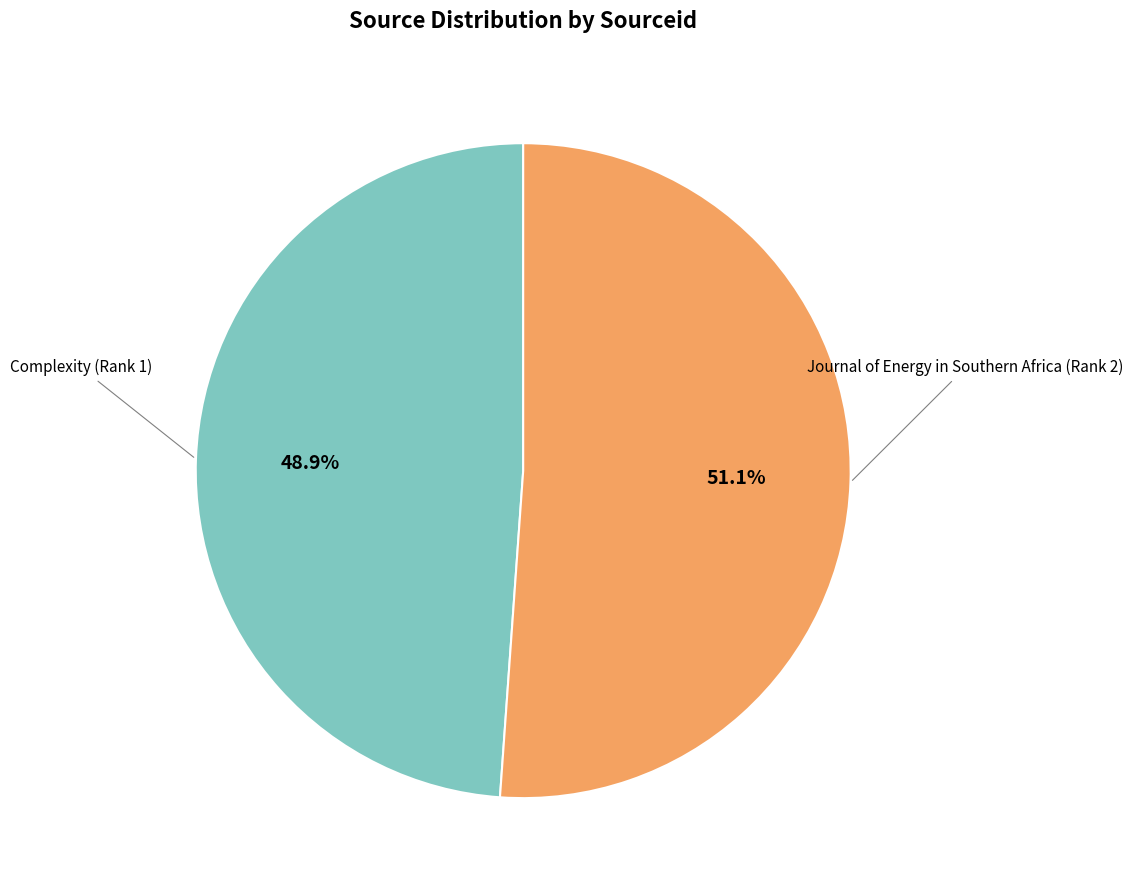

Which category has the biggest portion of the pie?

Journal of Energy in Southern Africa (Rank 2)